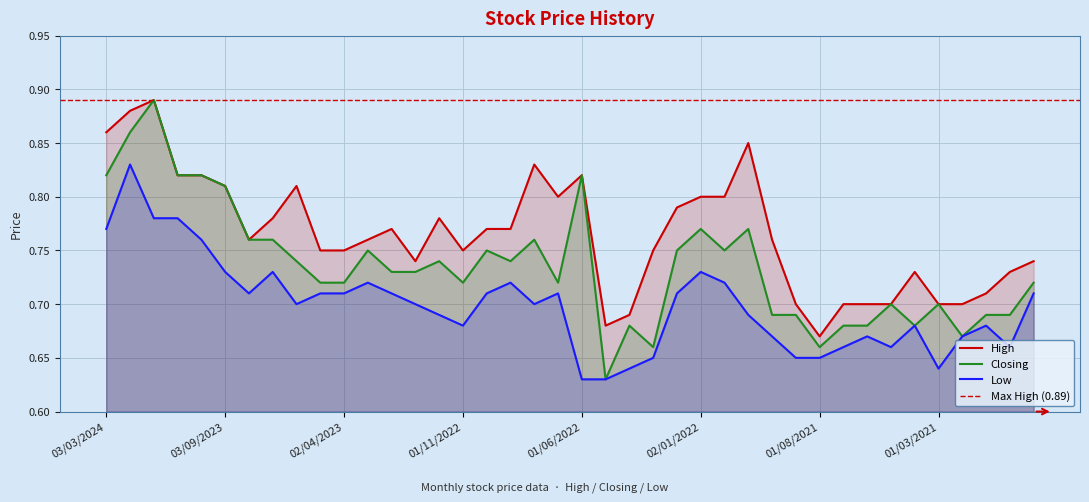

True or false: Closing and High cross at least once.

False